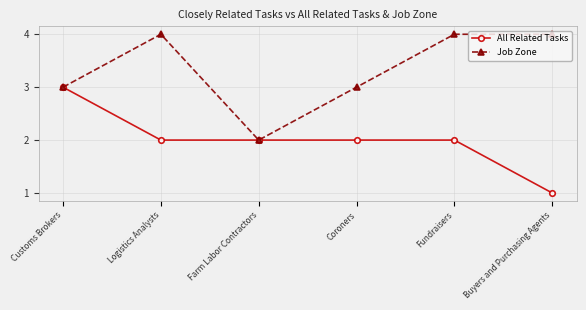

What is the difference between the highest and lowest values at Fundraisers?

2